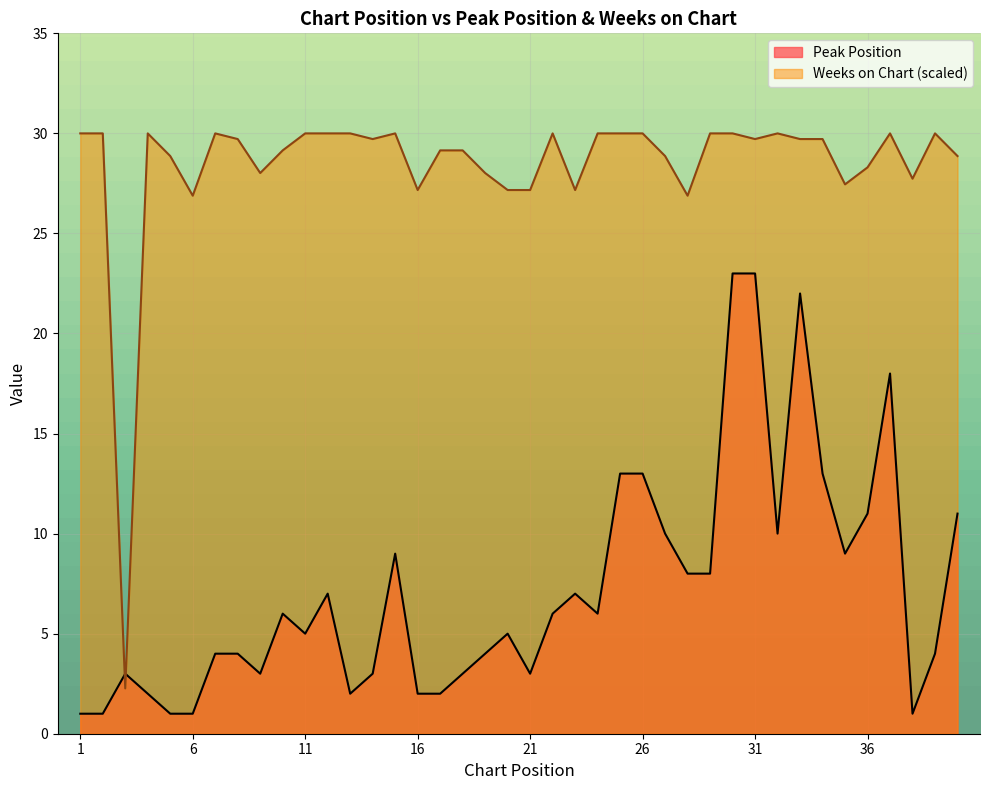

What is the value of the Peak Position point at the 18th from the left?

3.0